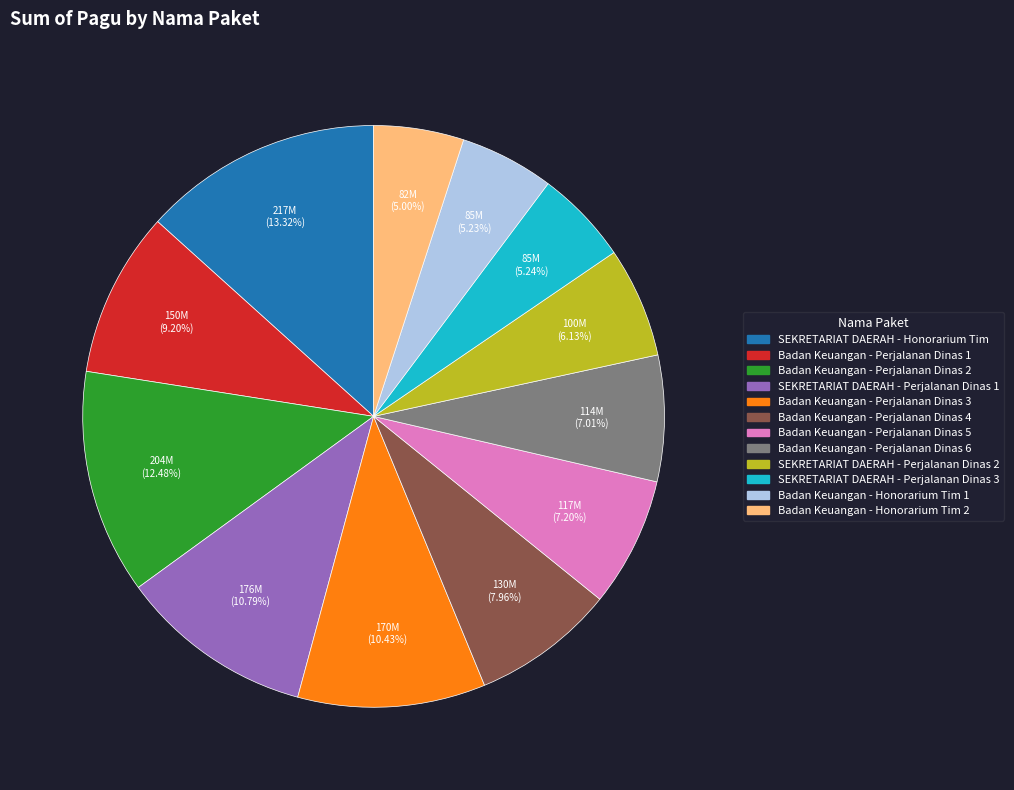

What percentage is the SEKRETARIAT DAERAH - Honorarium Tim slice, to the nearest percent?

13%